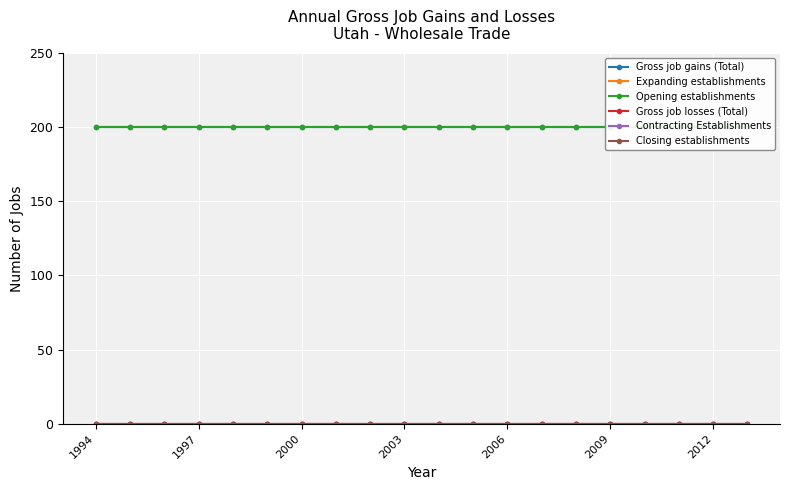

Which series has the largest total across all categories?

Gross job gains (Total)